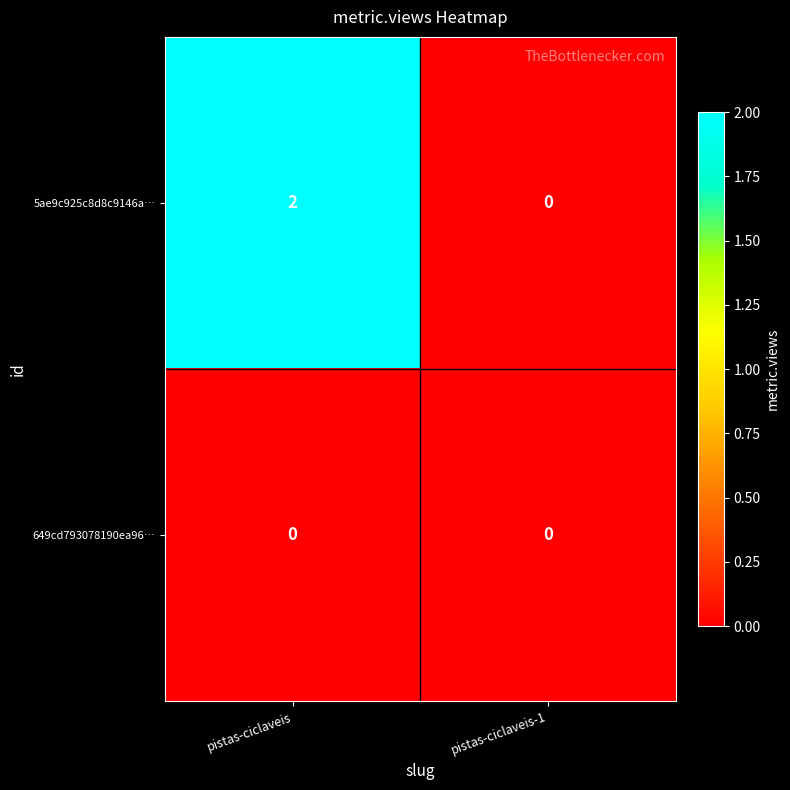

At how many categories does at least one series exceed 1?

1